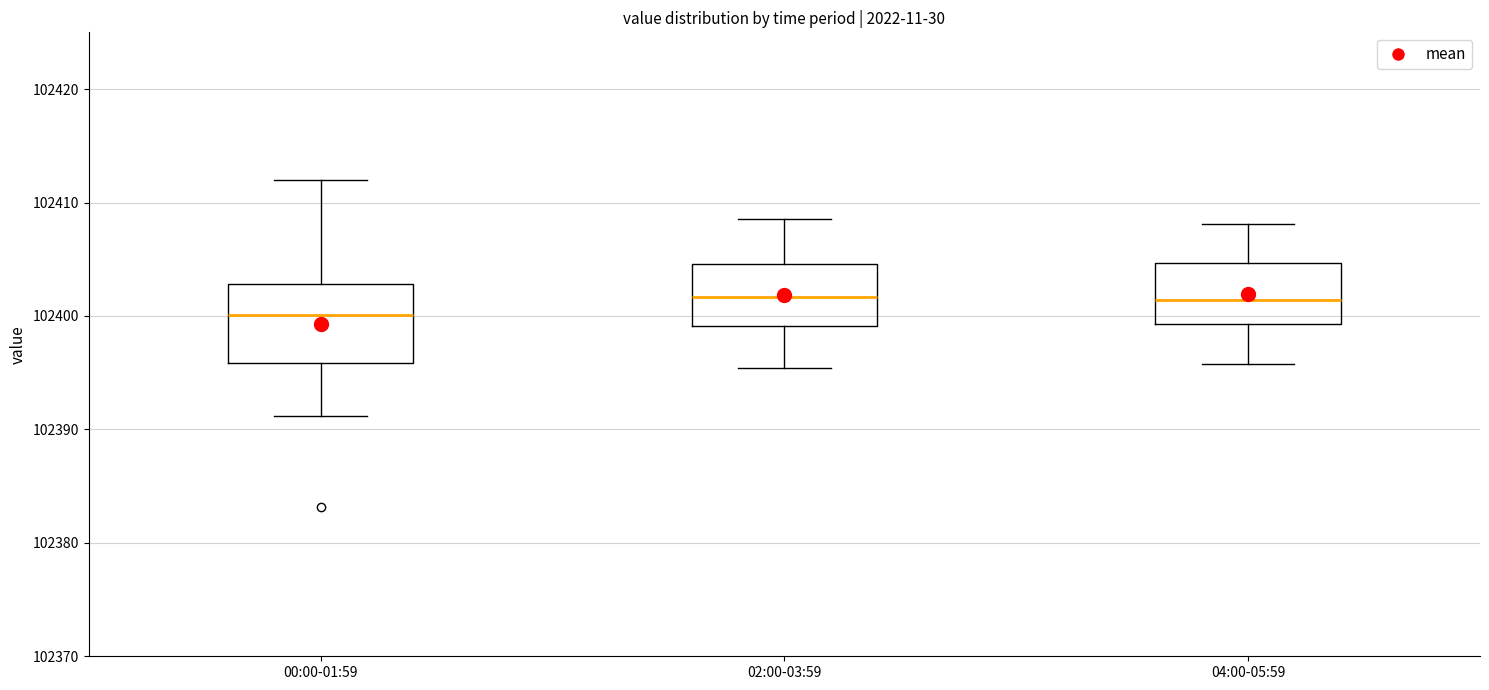

Where does the median line of the box for 04:00-05:59 sit on the y-axis? The values are not printed on the chart, so give them approximately, as read against the axis.

102401